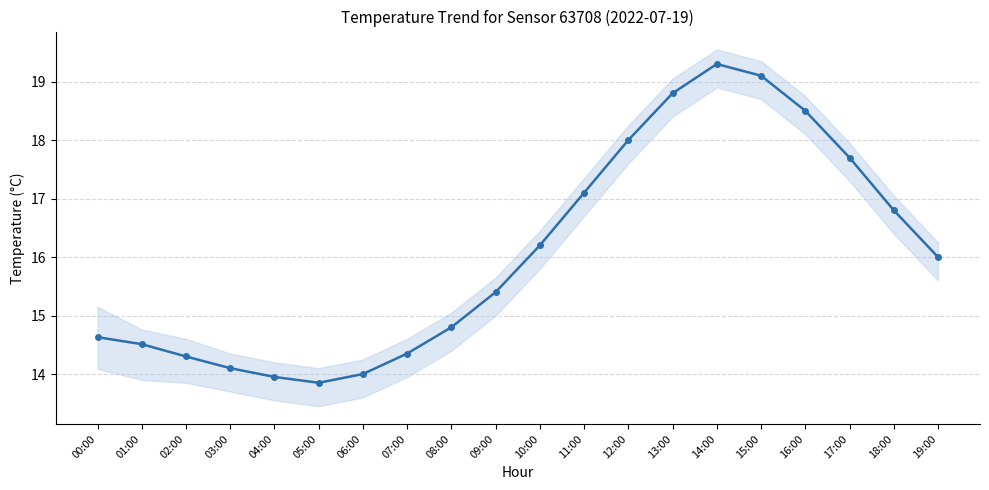

How many lines are shown in the chart?

1